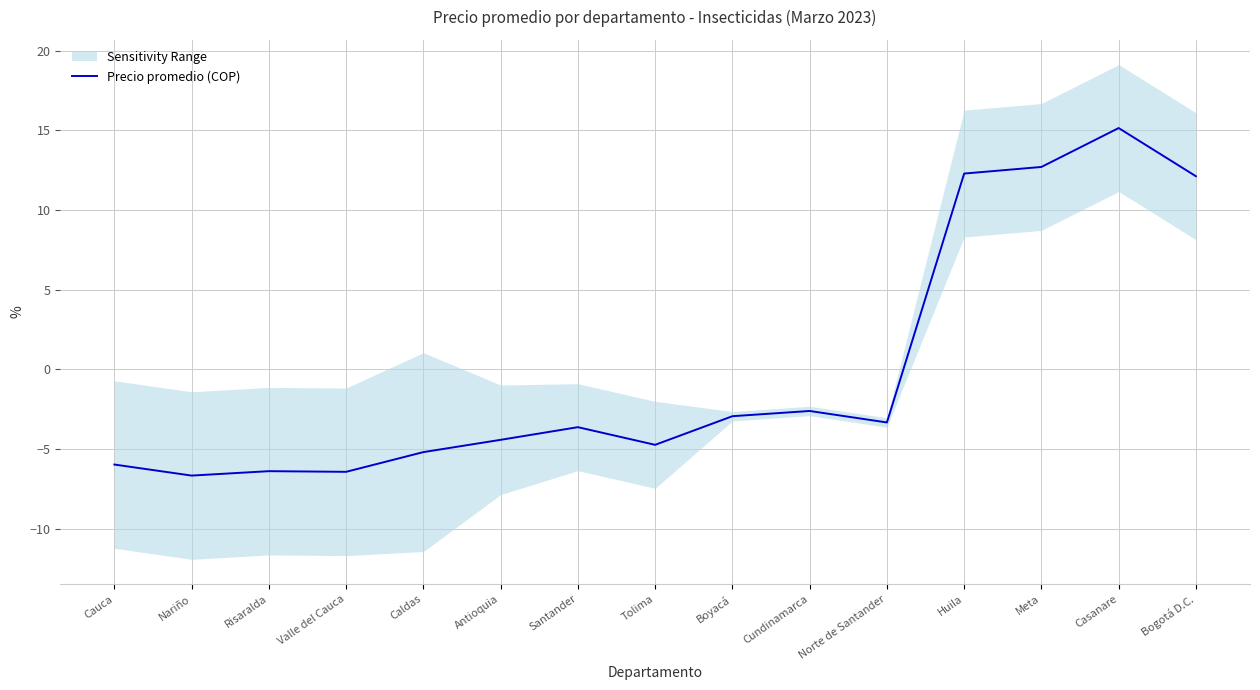

Is it true that the value at Valle del Cauca is -6.4?

True